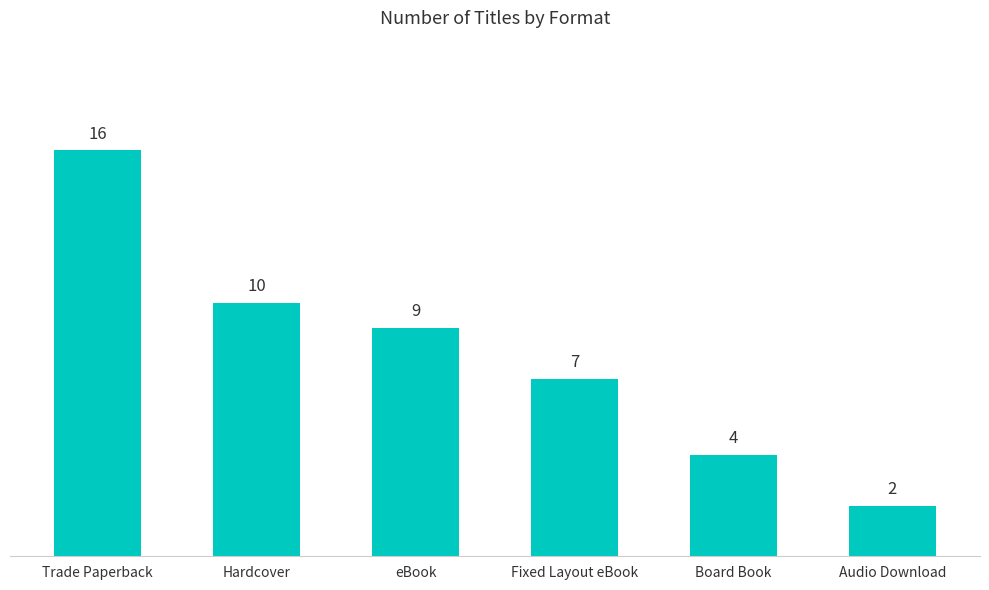

What is the difference between the values at eBook and Hardcover?

1